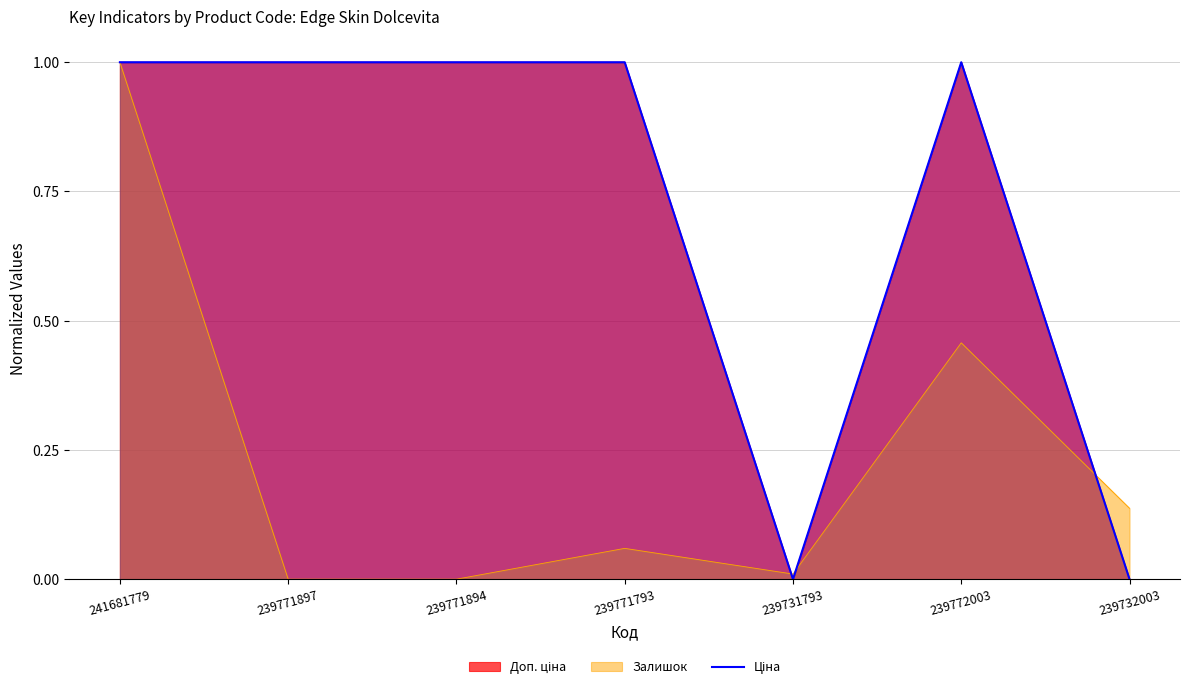

List the labels in order of value, smallest first.

239731793, 239732003, 241681779, 239771897, 239771894, 239771793, 239772003